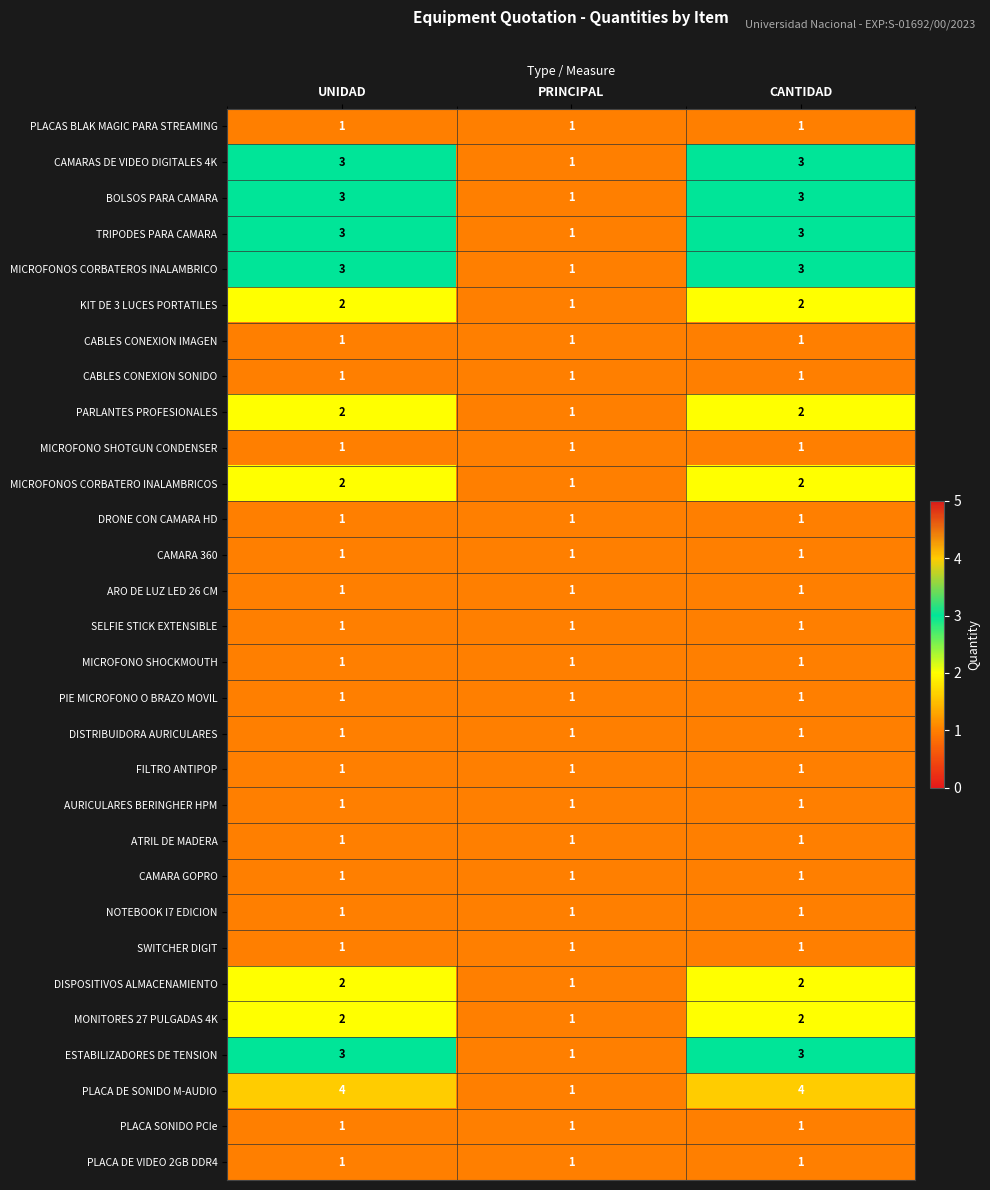

The BOLSOS PARA CAMARA series shows 5 at CANTIDAD. True or false?

False